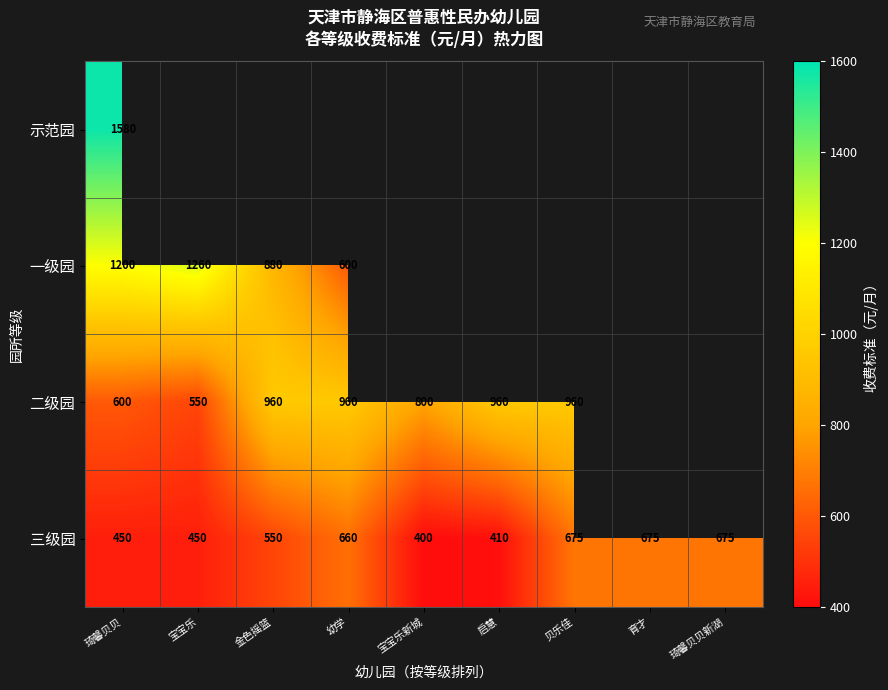

At which label is 三级园 closest to 537?

金色摇篮